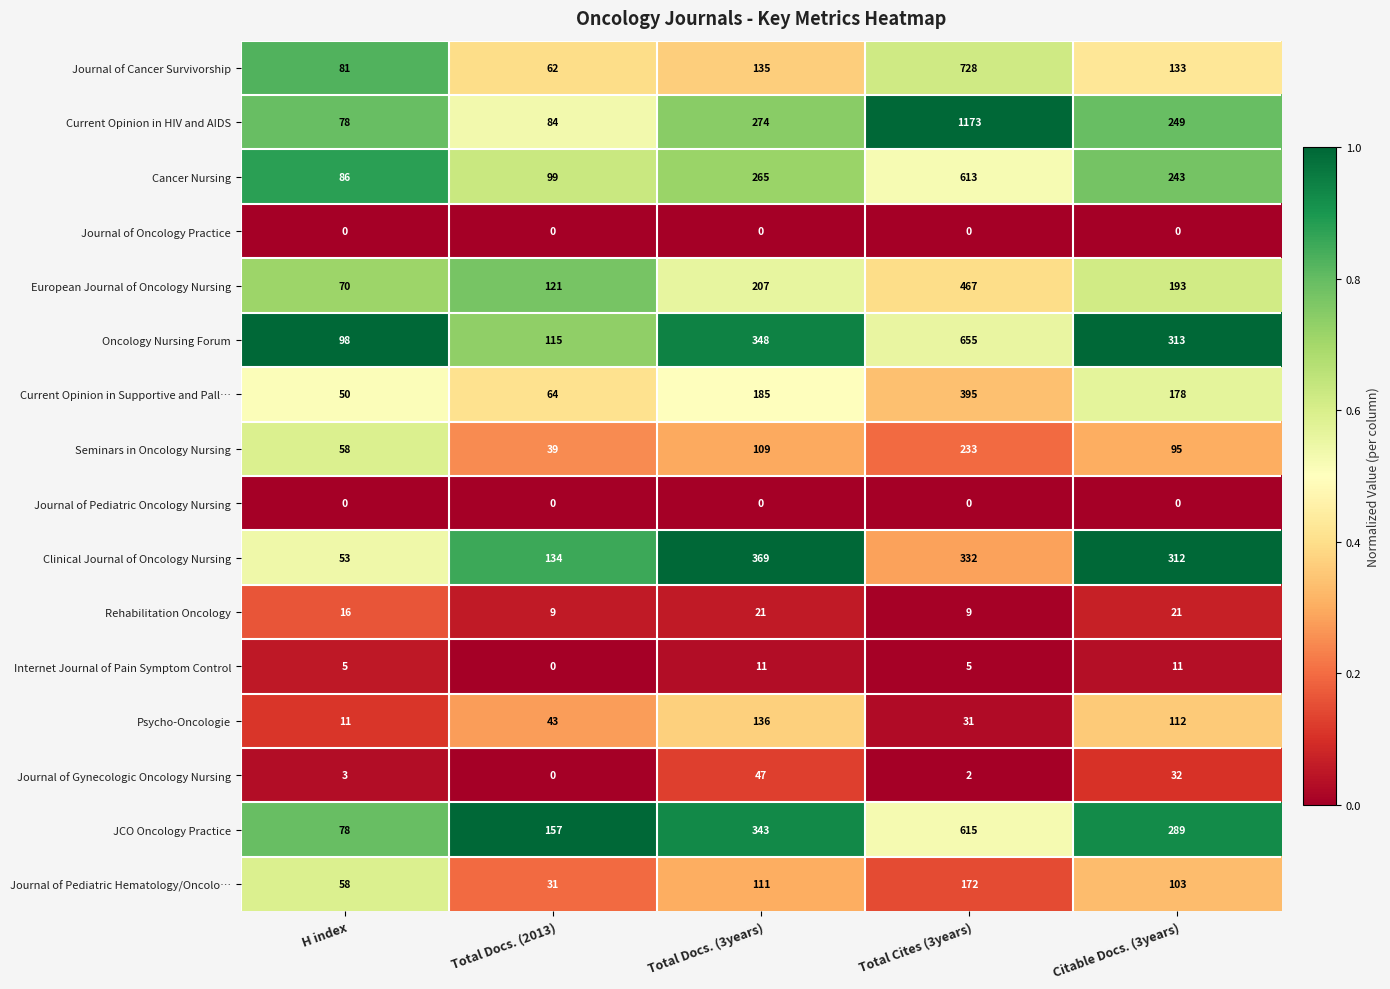

What is the total value across all series at Total Cites (3years)?

5430